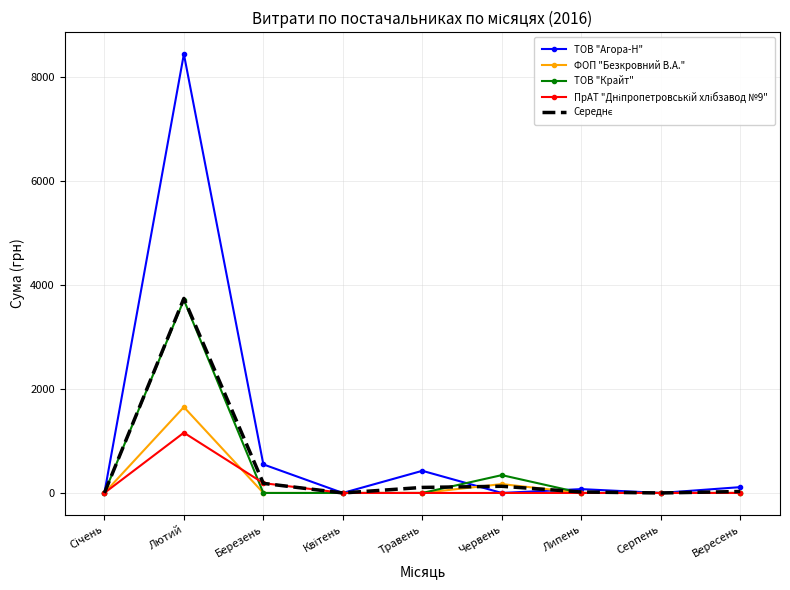

What is the sum of all ТОВ "Крайт" values?

4055.0